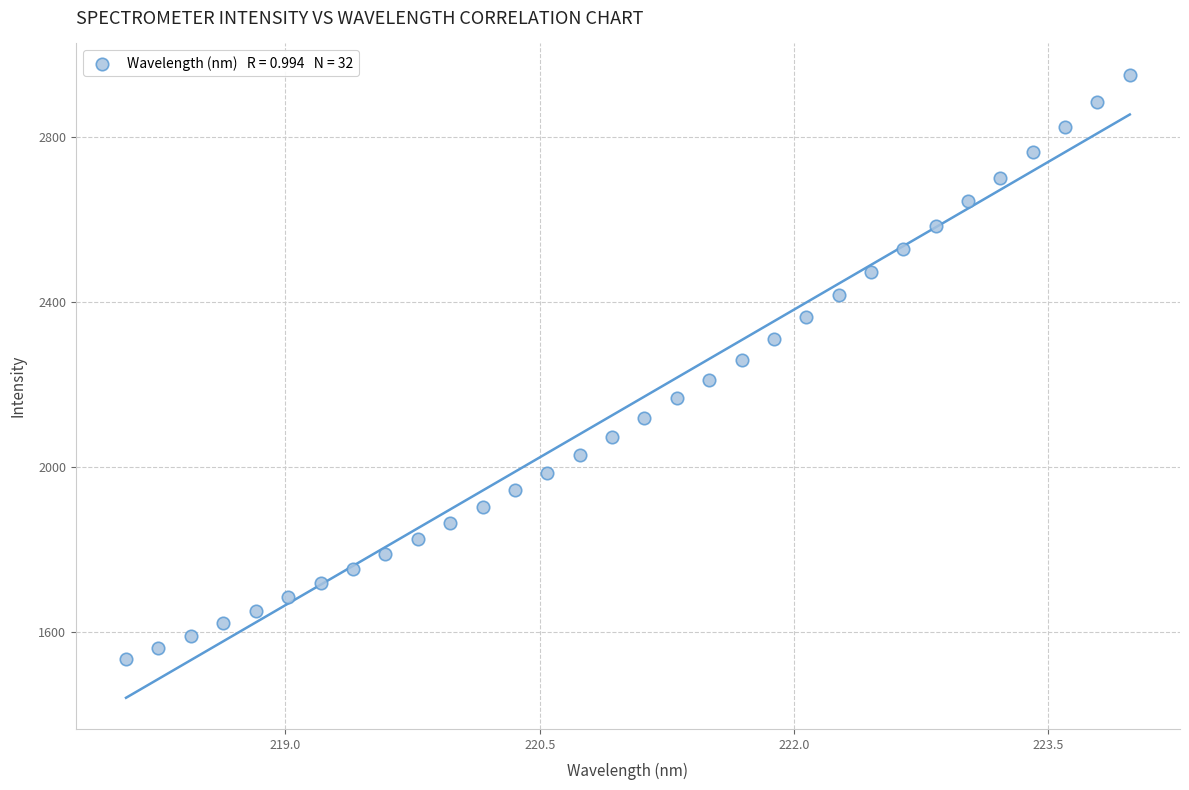

What is the range of X values (max minus min)?

5.9